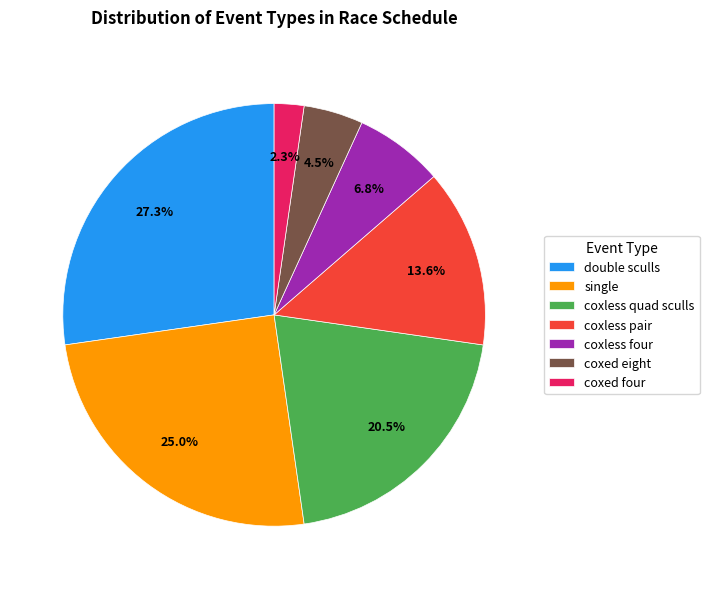

Between coxed eight and coxless pair, which is larger?

coxless pair